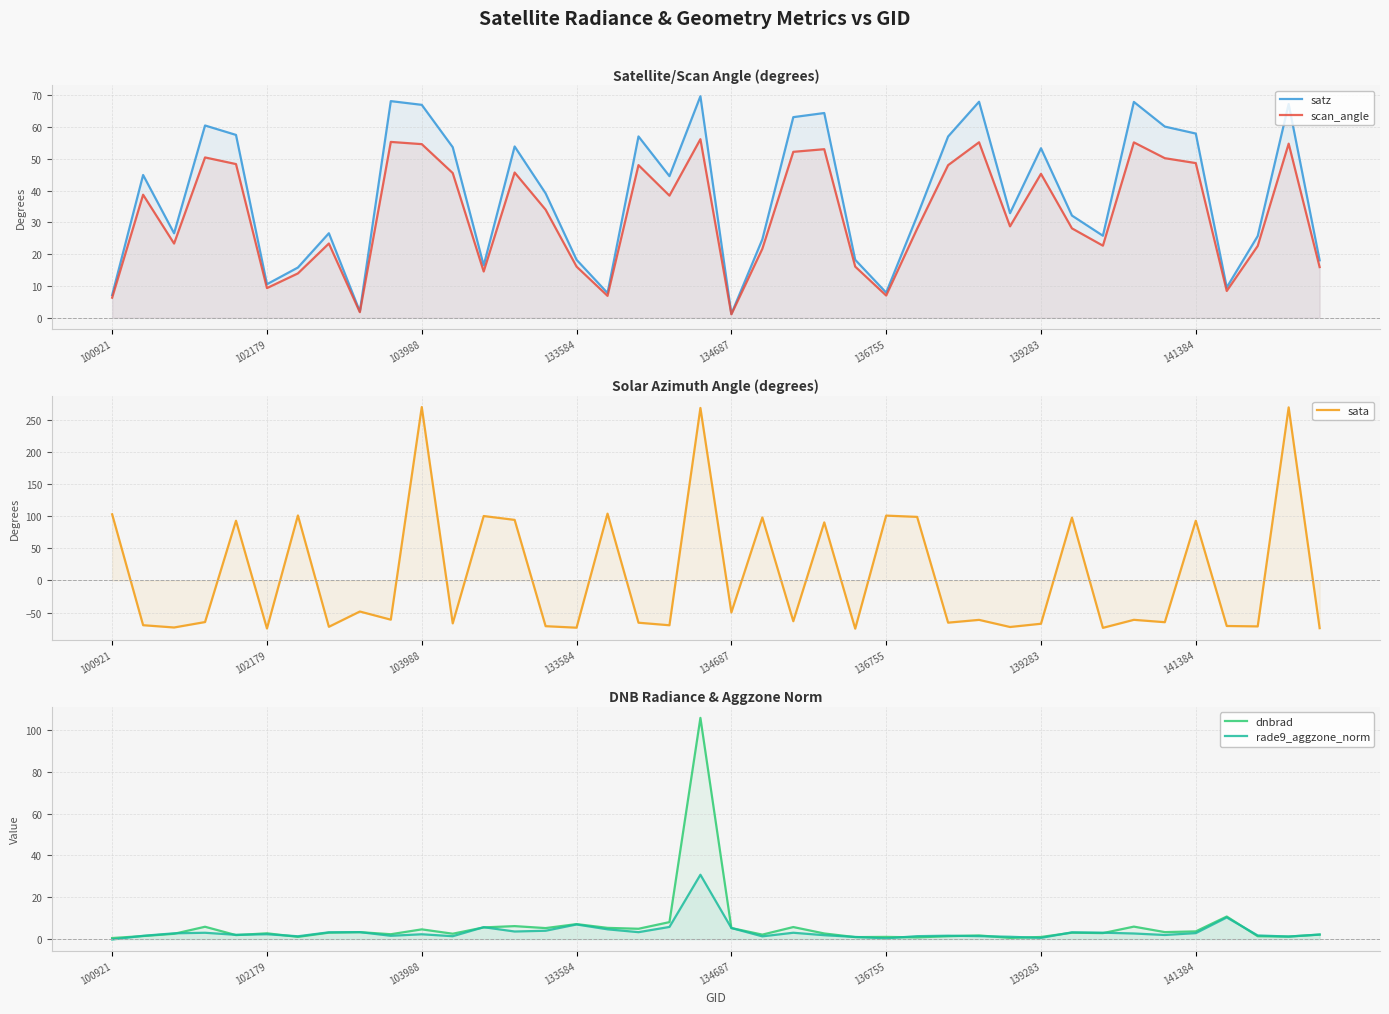

How many interior local peaks does the dnbrad series have?

13